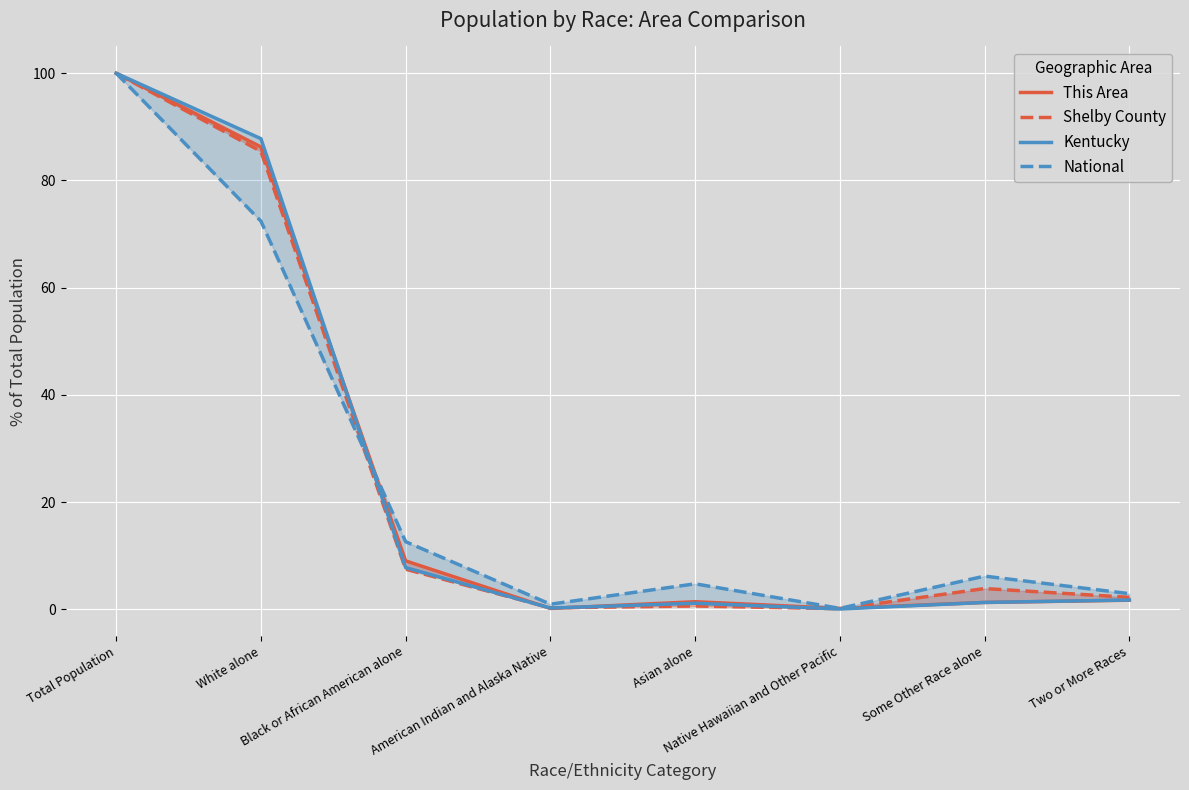

Reading right to left, extract all data points from this chart.

This Area: 1.7	1.3	0.2	1.4	0.2	9.0	86.3	100.0
Shelby County: 2.2	3.9	0.1	0.6	0.3	7.5	85.4	100.0
Kentucky: 1.7	1.3	0.1	1.1	0.2	7.8	87.8	100.0
National: 2.9	6.2	0.2	4.8	0.9	12.6	72.4	100.0